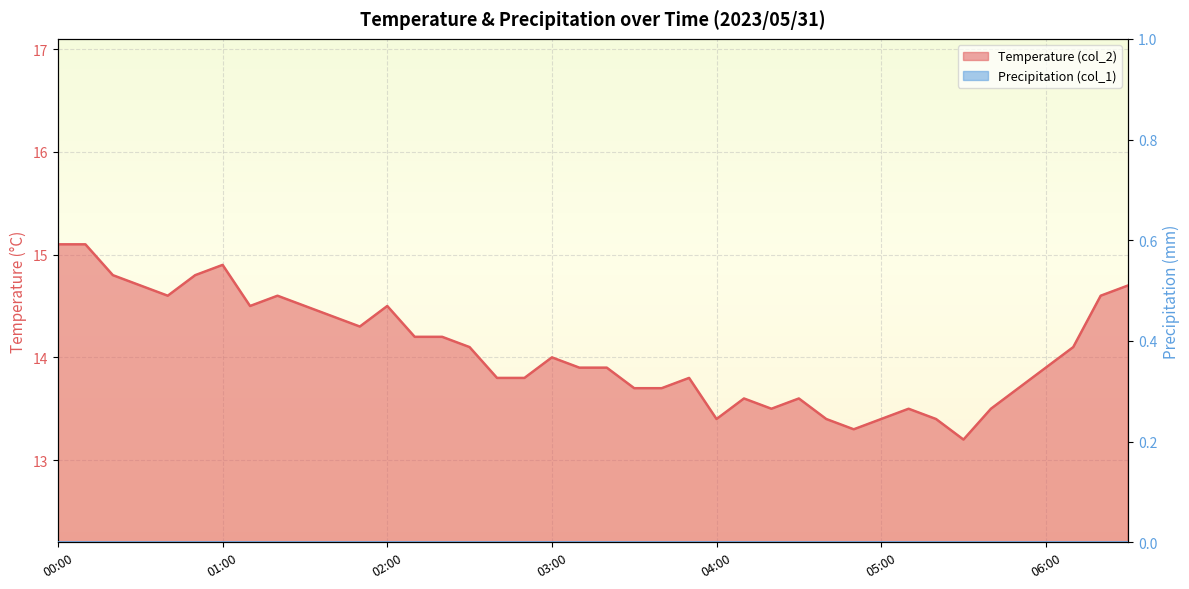

Is it true that the value at 05:50 is 23.6?

False